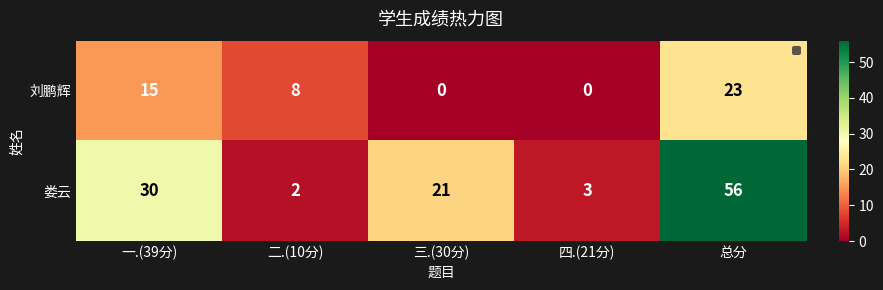

How many distinct data groups are displayed?

2